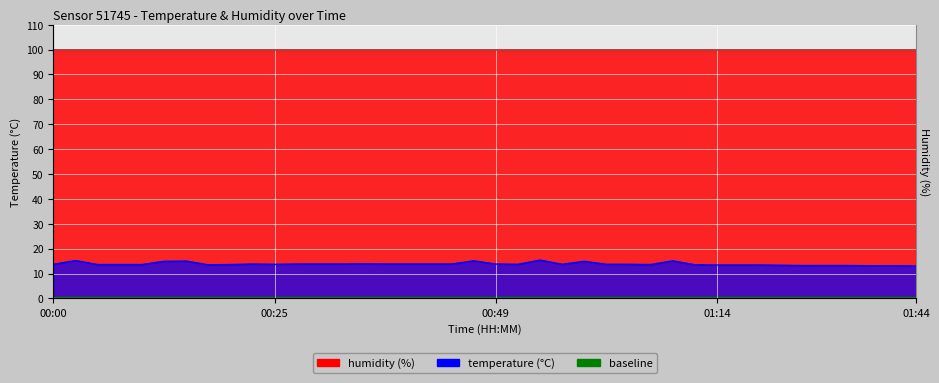

Between 00:22 and 00:20, which is larger?

00:22